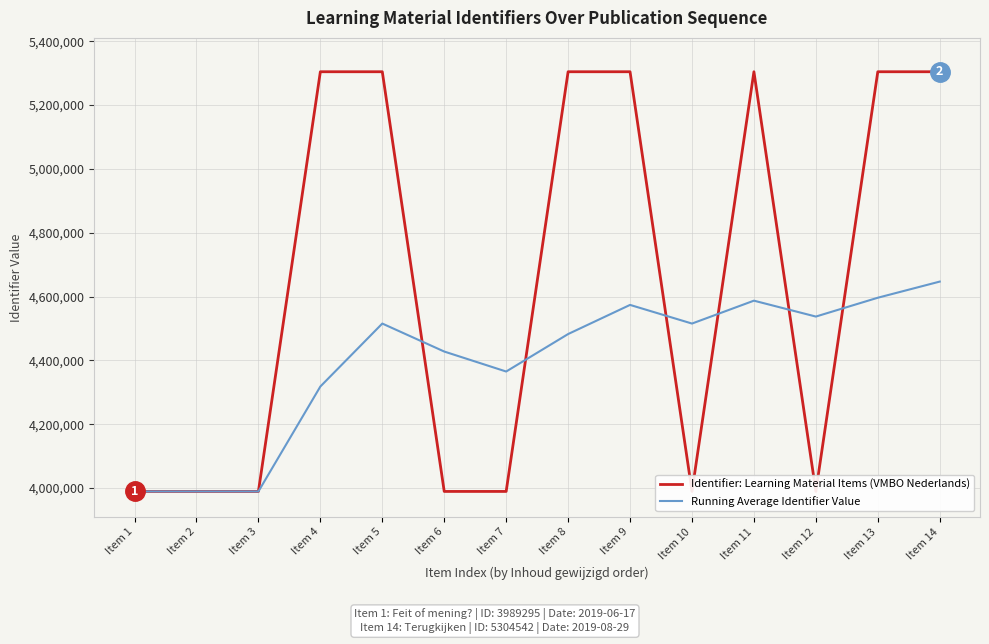

Rank the categories by Identifier: Learning Material Items (VMBO Nederlands) value from lowest to highest.

Item 12, Item 1, Item 2, Item 3, Item 6, Item 7, Item 10, Item 4, Item 13, Item 14, Item 5, Item 8, Item 9, Item 11